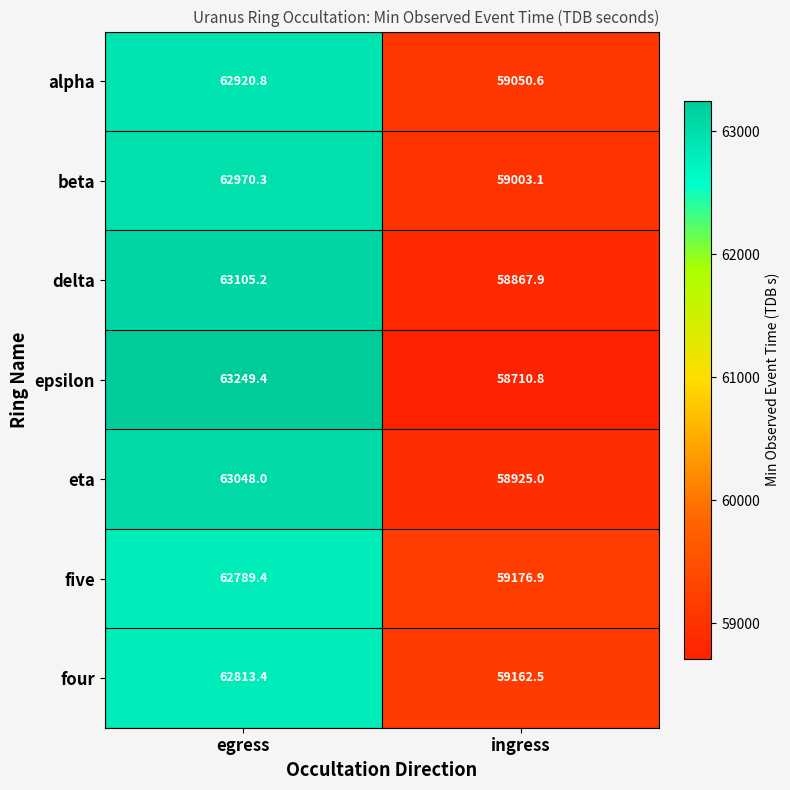

Which series has the largest total across all categories?

four